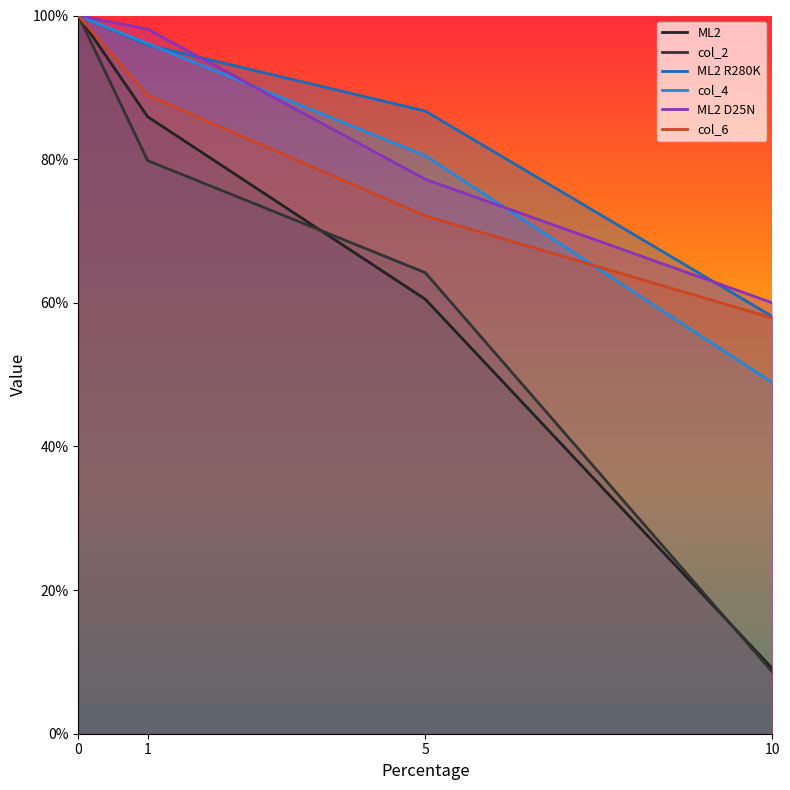

List the series in order of their peak value, highest first.

ML2, col_2, ML2 R280K, col_4, ML2 D25N, col_6